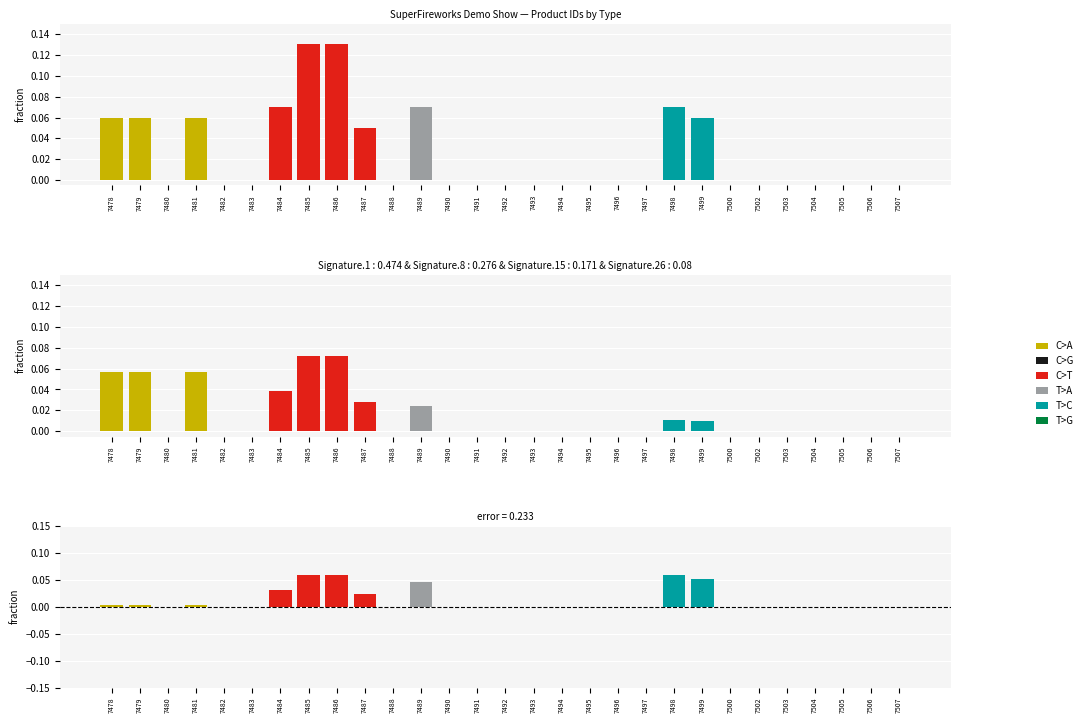

How many bars are there in each group?

6